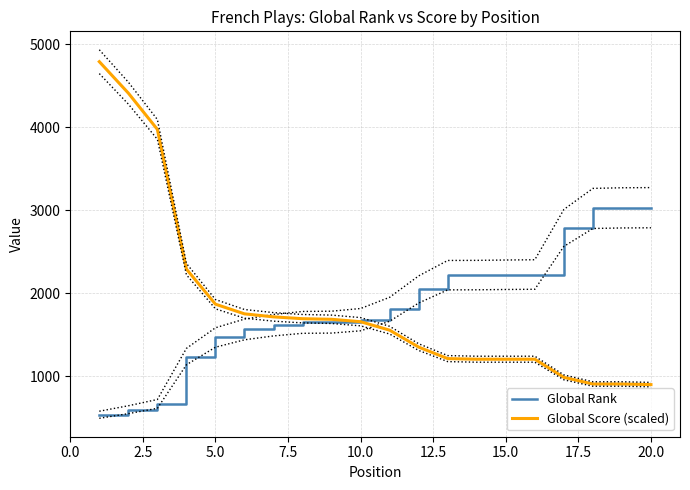

How many distinct data groups are displayed?

2